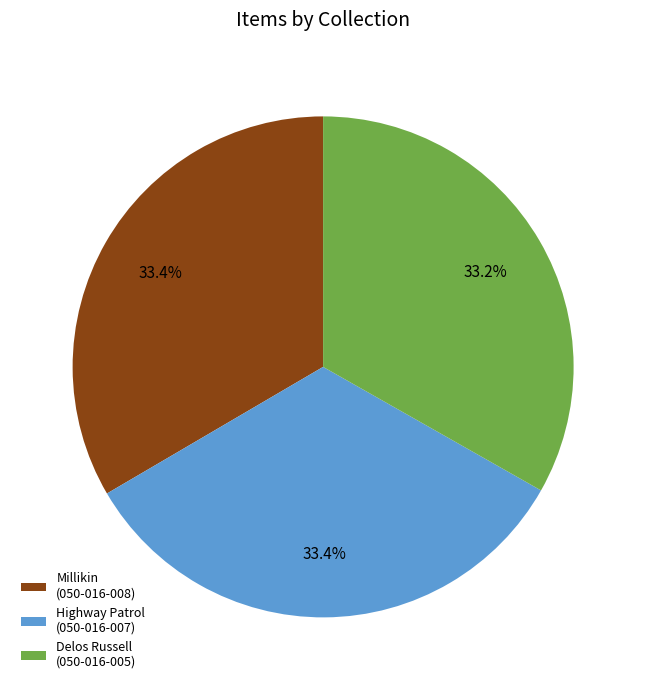

What is the ratio of the value at Highway Patrol (050-016-007) to the value at Delos Russell (050-016-005)?

1.0